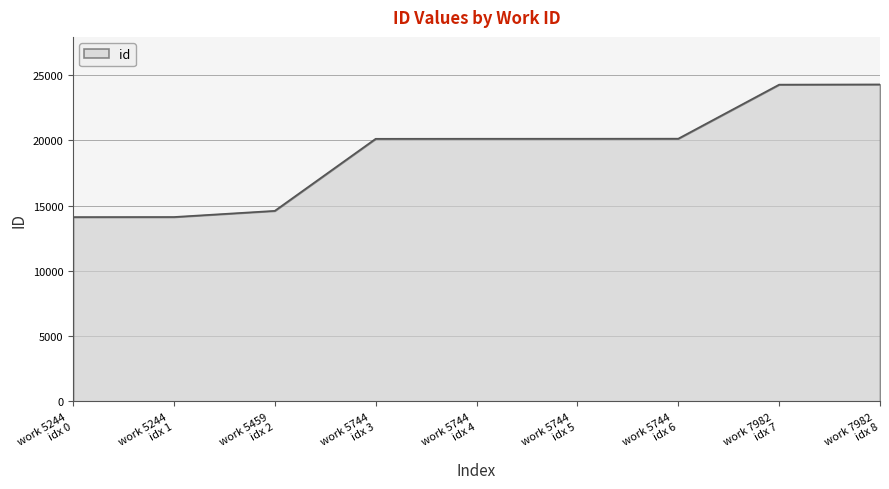

What is the minimum value shown in the chart?

14121